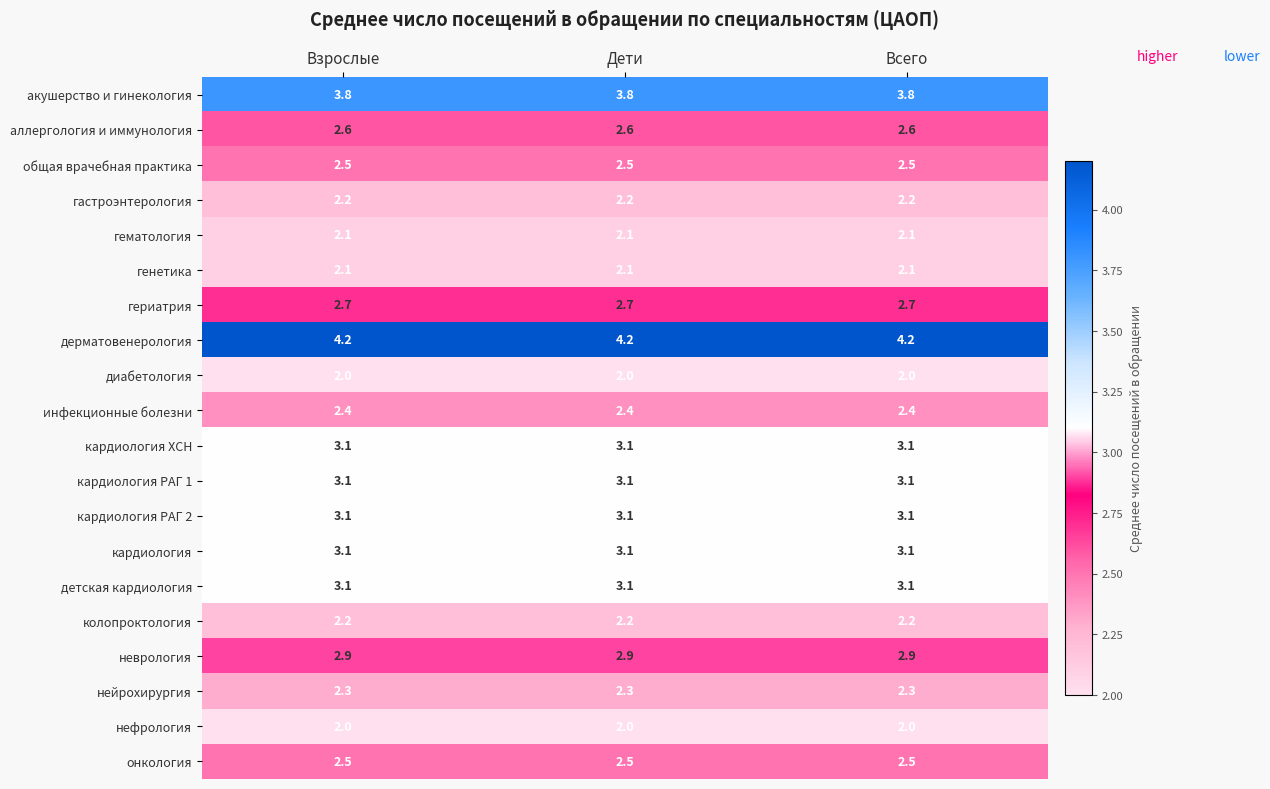

True or false: кардиология РАГ 2 has a value of 5.4 at Всего.

False